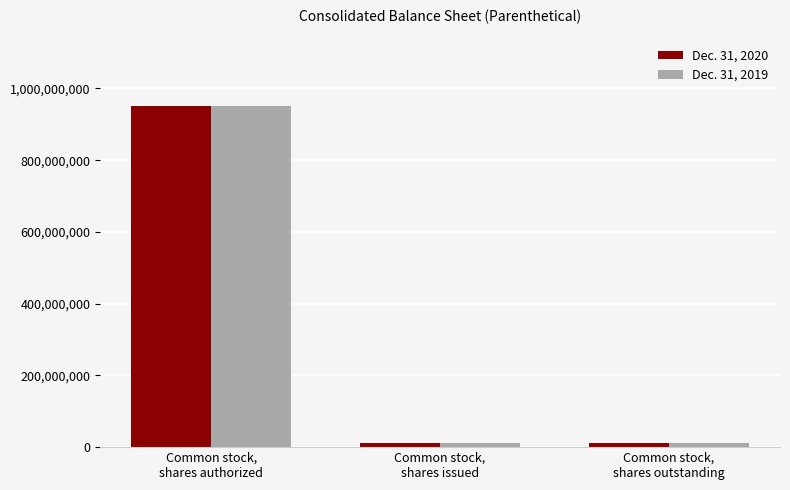

What position from the left is Common stock,
shares authorized?

1